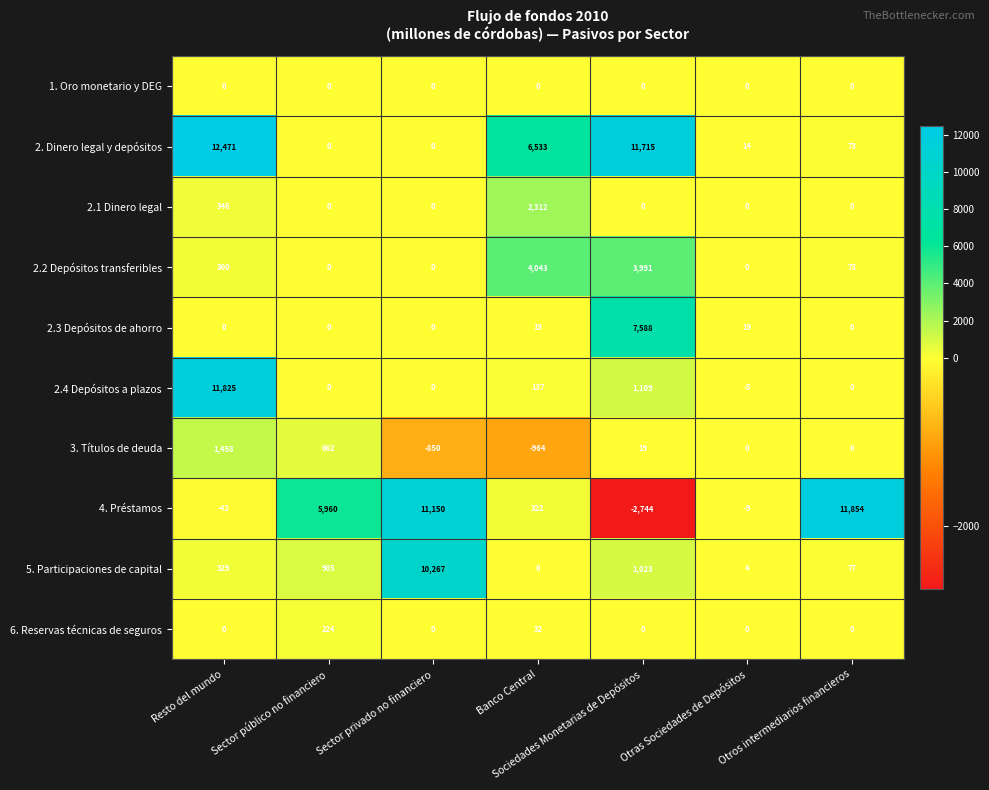

Which series has the largest range (max minus min)?

4. Préstamos